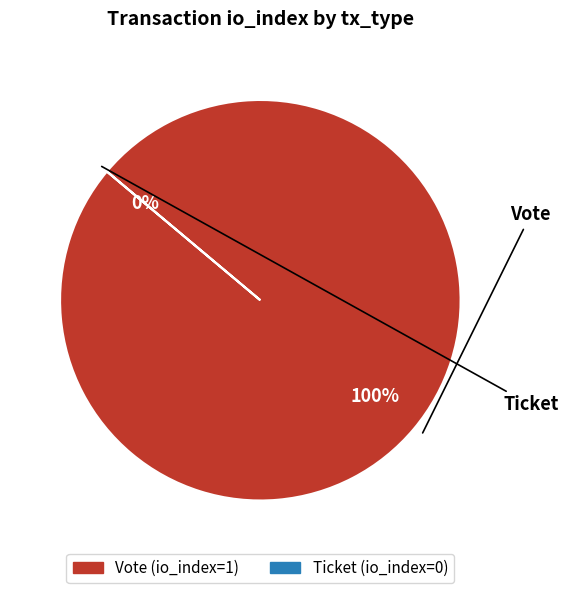

To the nearest percent, what portion does Vote represent?

100%